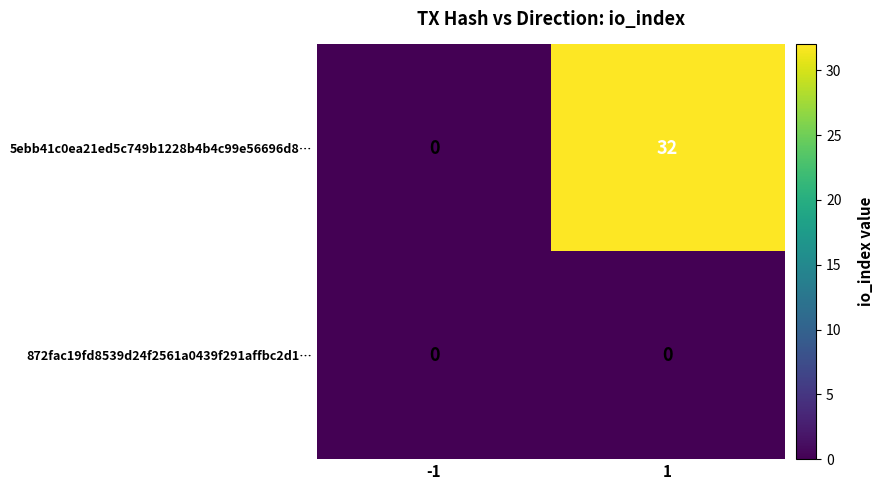

Which series changed the most between -1 and 1?

5ebb41c0ea21ed5c749b1228b4b4c99e56696d8…